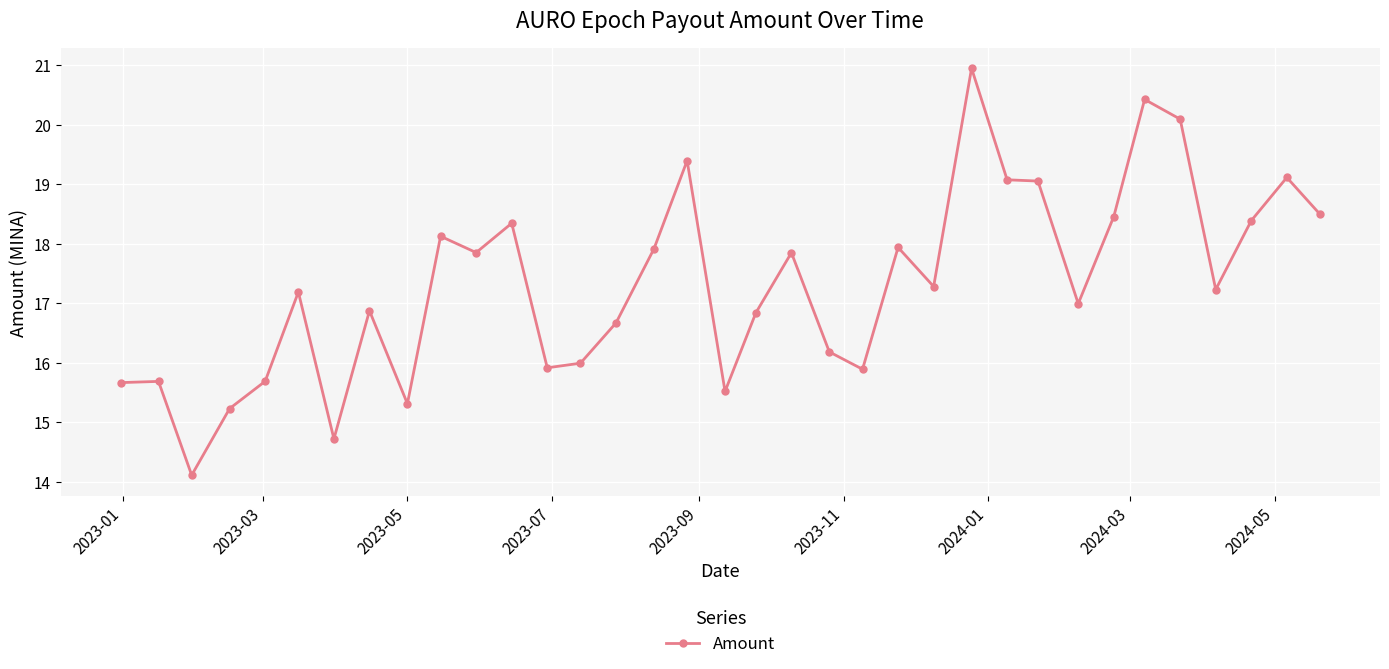

Does the chart have visible grid lines?

Yes